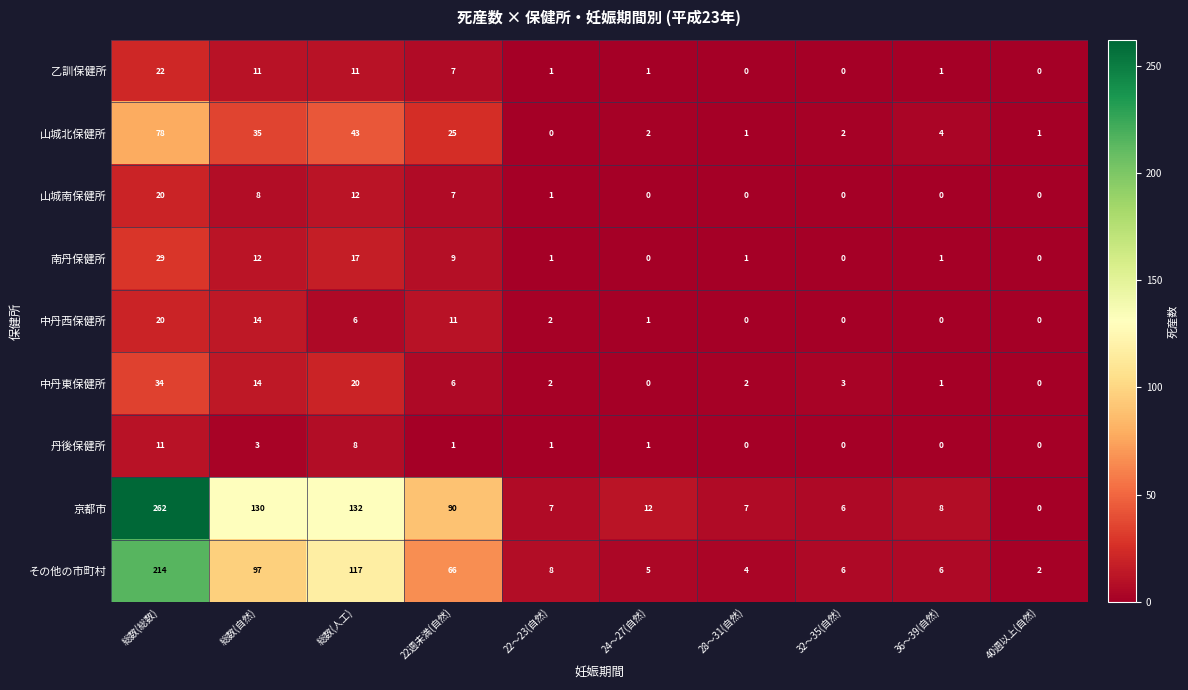

What value does the 京都市 series have at 22週未満(自然)?

90